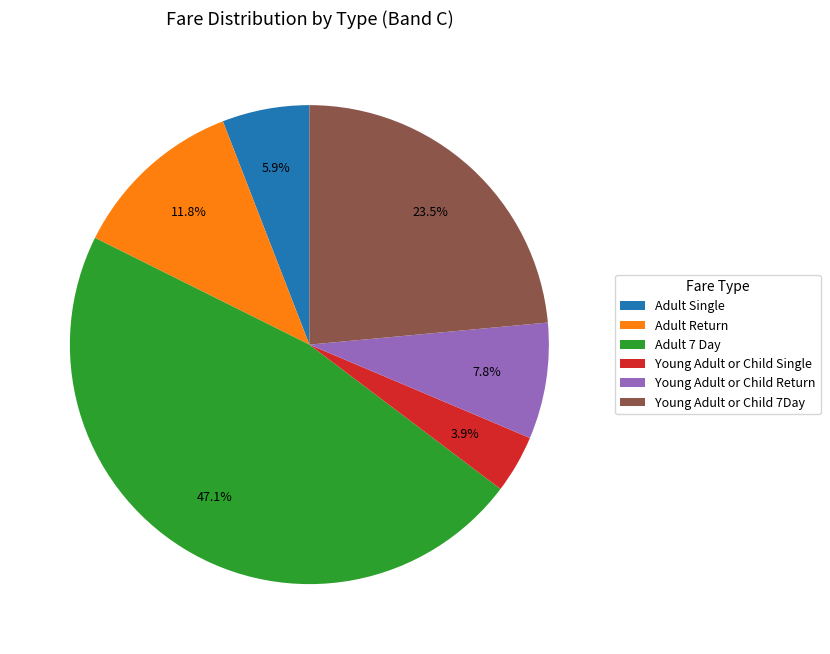

Is it true that Young Adult or Child Return is 1% of the pie?

False